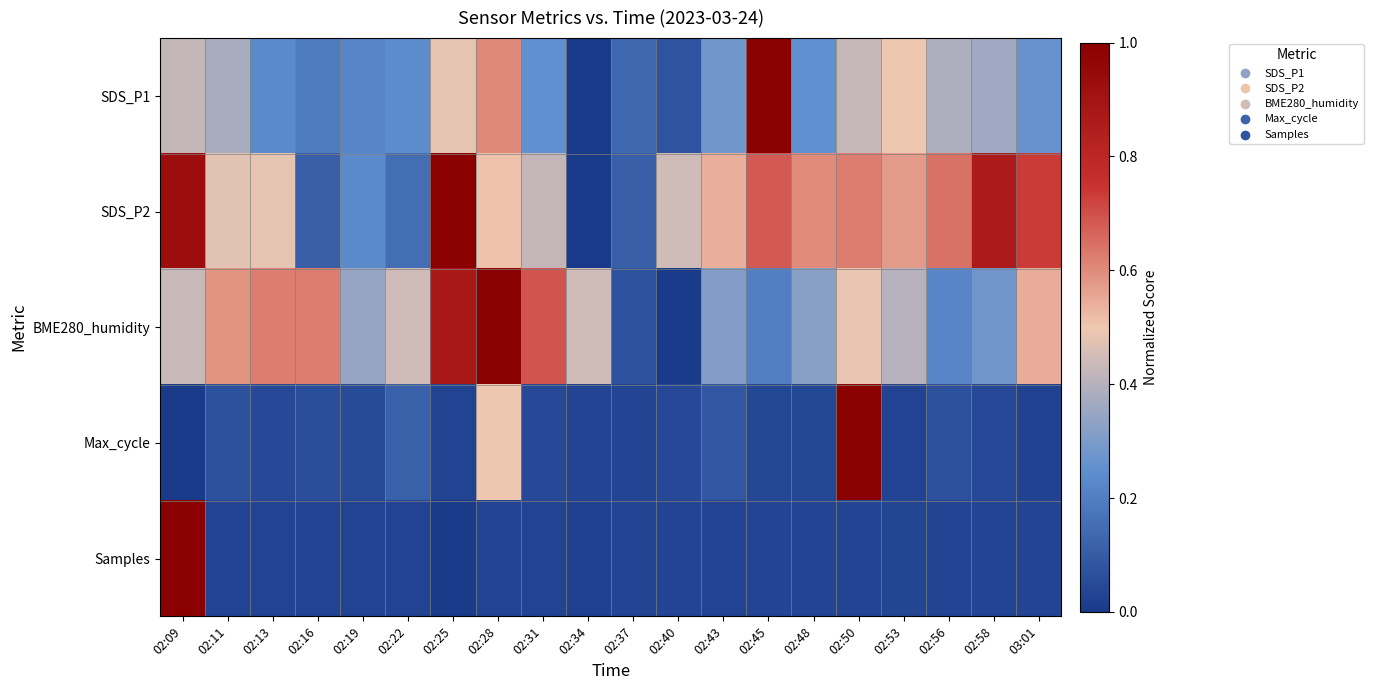

Which series has the largest total across all categories?

SDS_P2